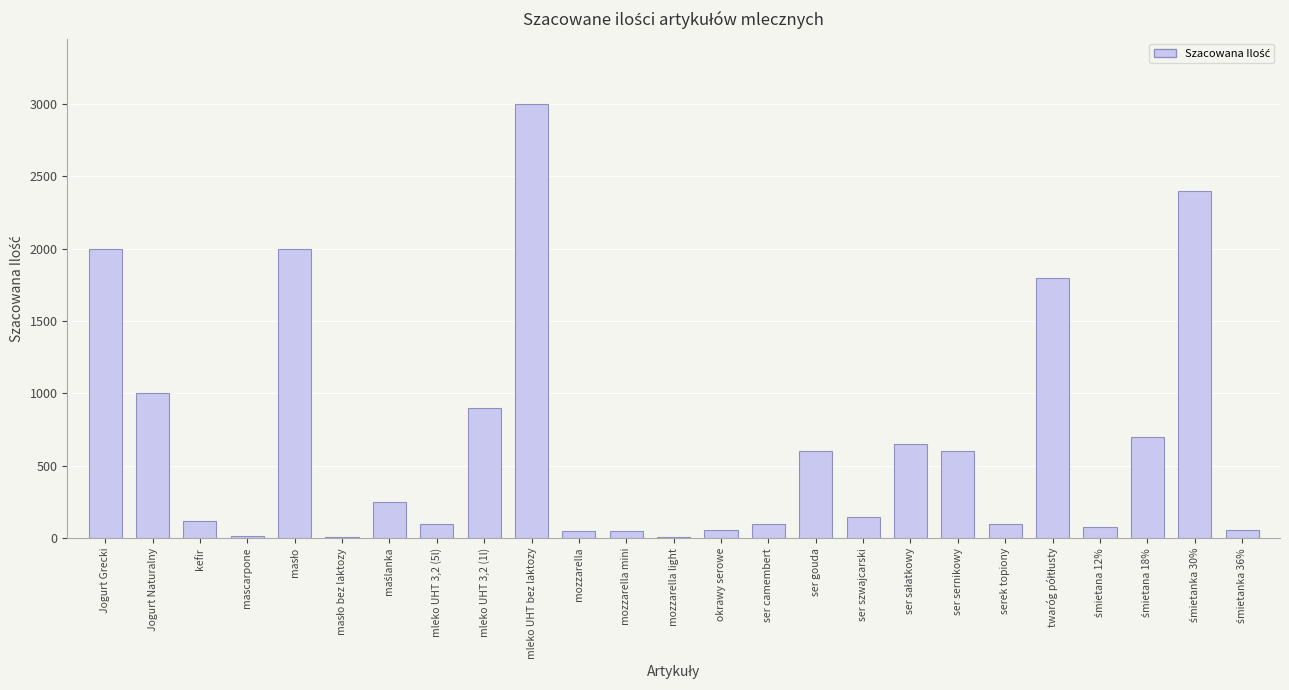

Are the bars horizontal?

No